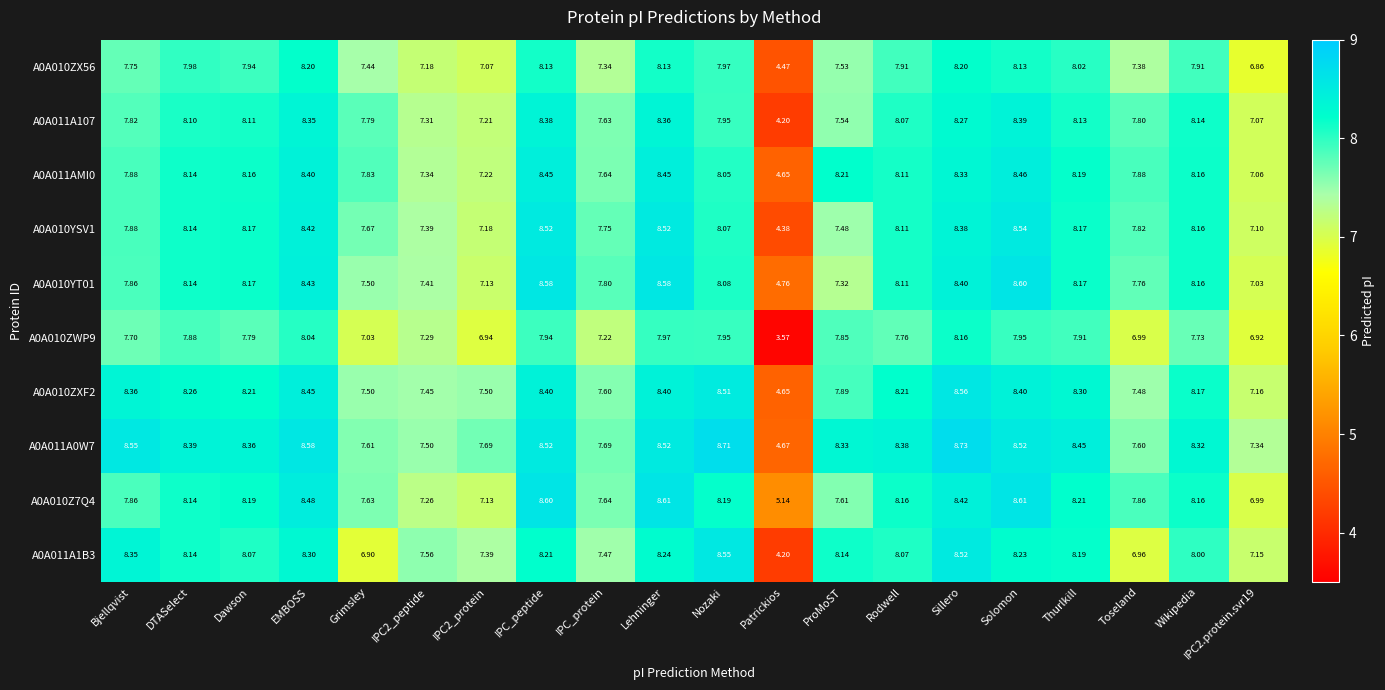

Which category has the lowest value across all series?

Patrickios